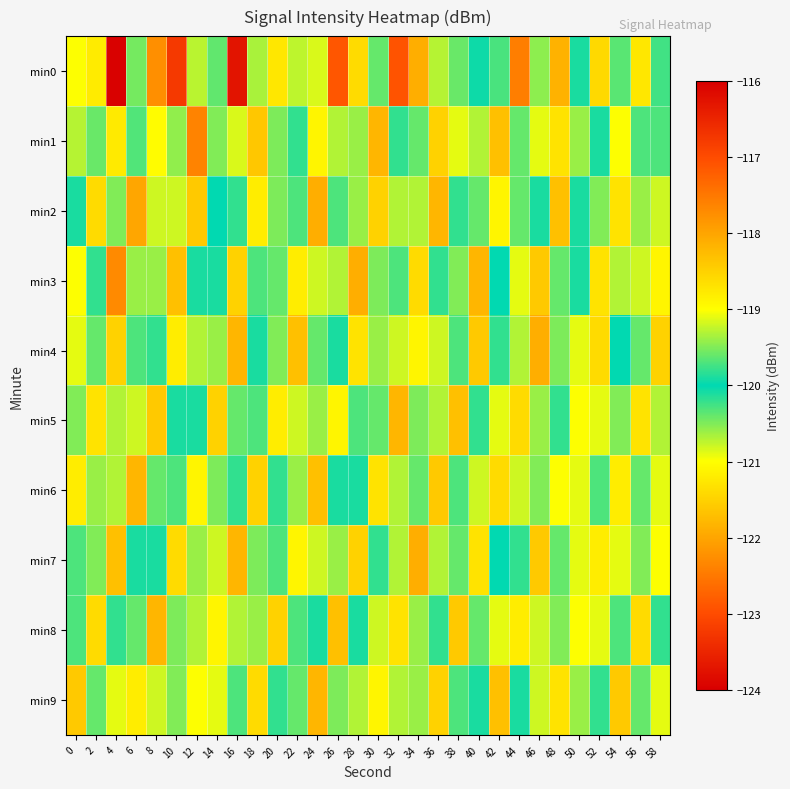

How many series are shown in this chart?

10